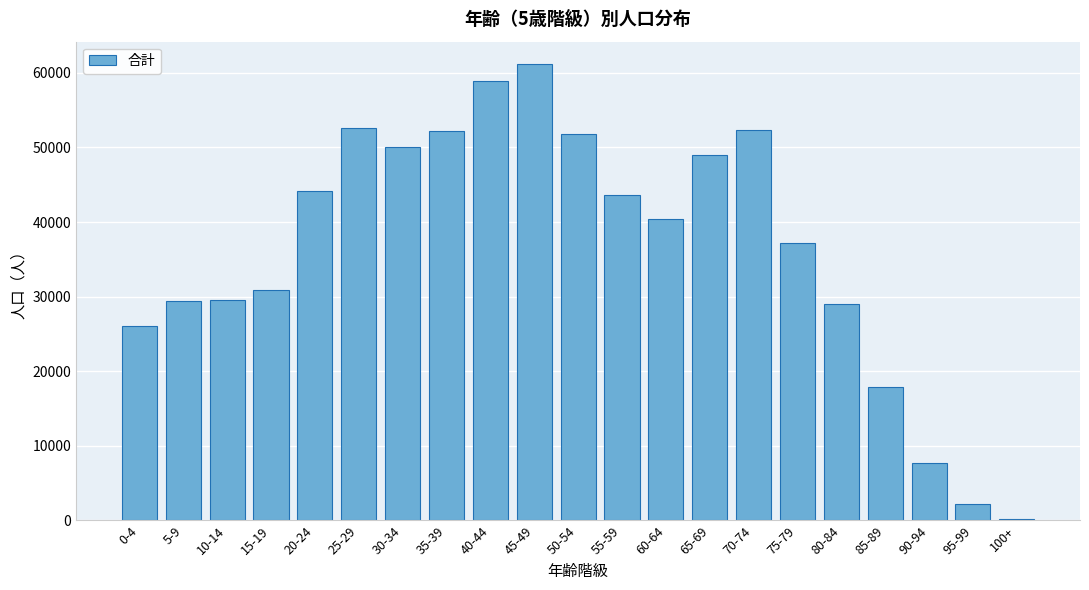

Approximately how many times larger is the value at 5-9 compared to 90-94?

3.8